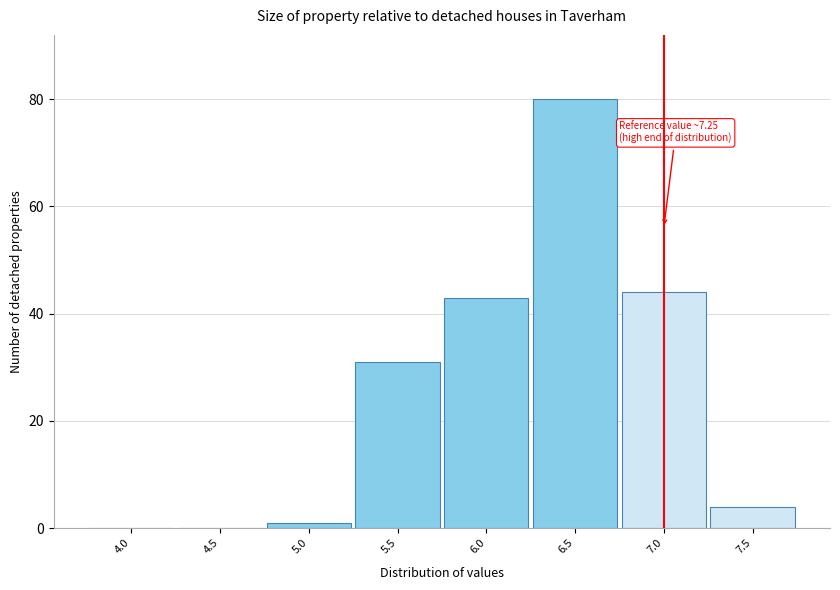

Reading right to left, extract all data points from this chart.

7.5=4	7.0=44	6.5=80	6.0=43	5.5=31	5.0=1	4.5=0	4.0=0